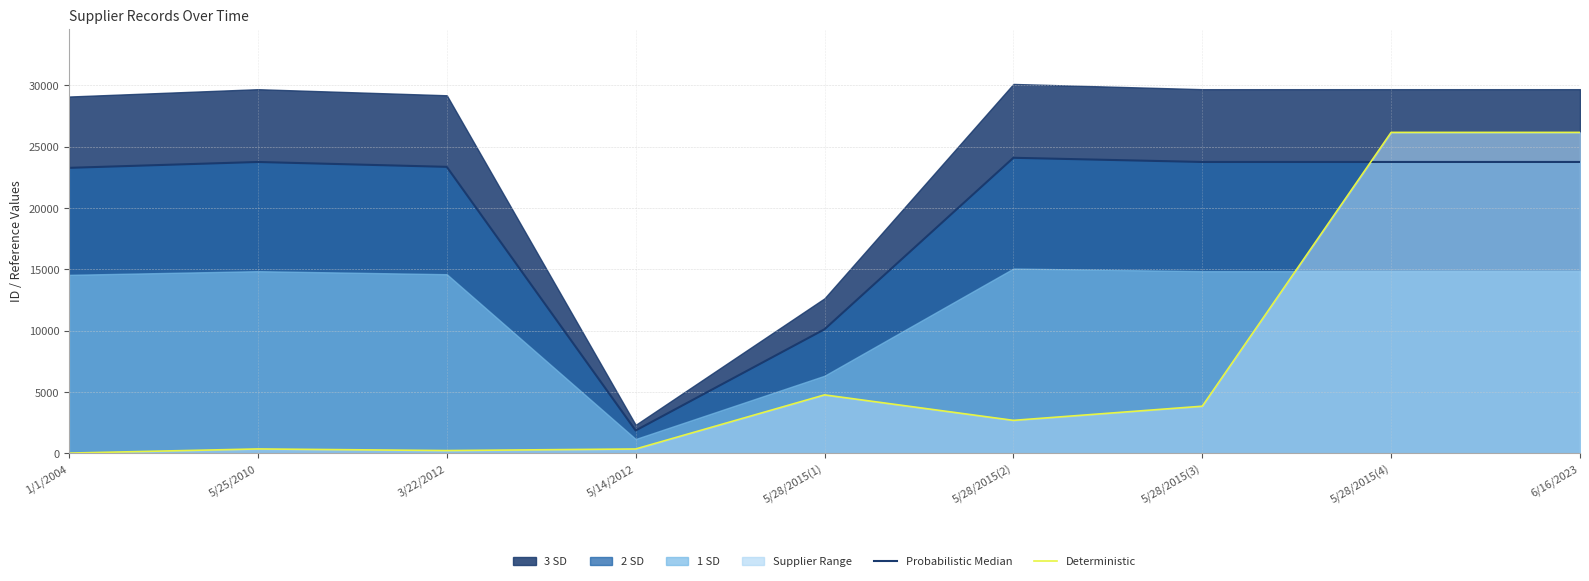

What is the difference between the maximum and minimum values in the Deterministic series?

26160.0